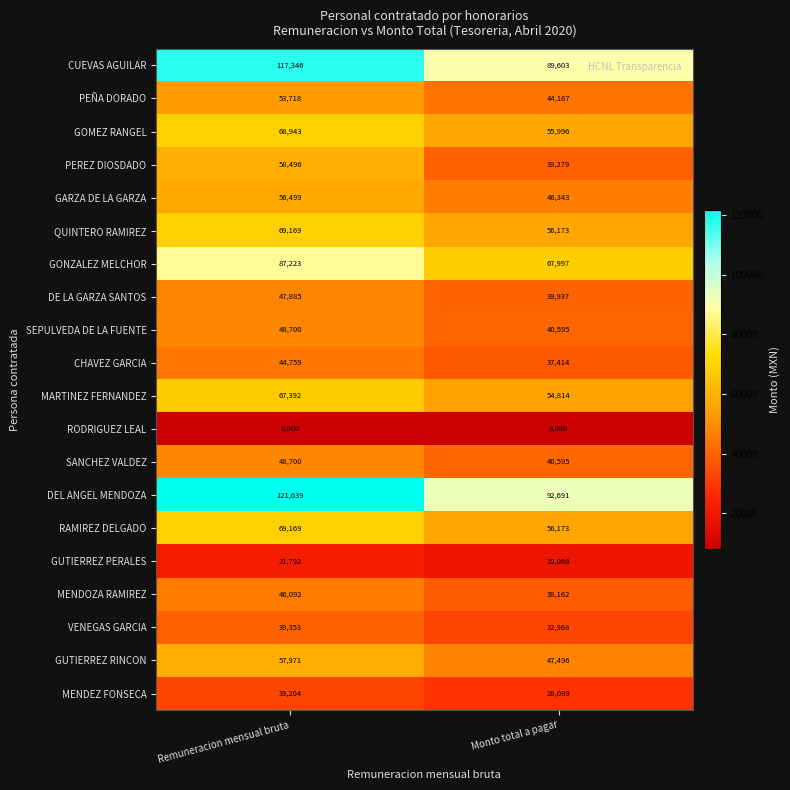

The MENDOZA RAMIREZ series shows 38162 at Monto total a pagar. True or false?

True